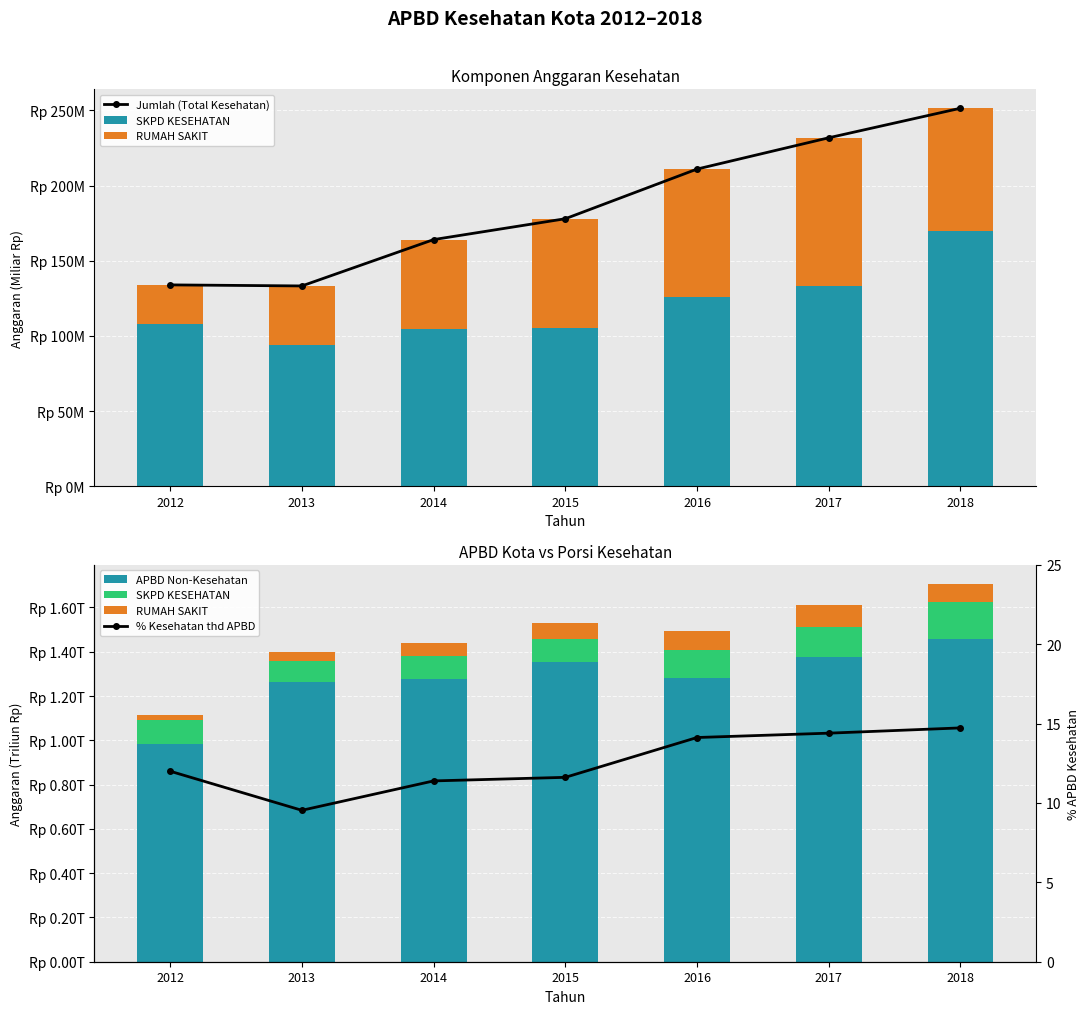

Is the value of APBD Non-Kesehatan at 2018 greater than the value of RUMAH SAKIT at 2013?

Yes